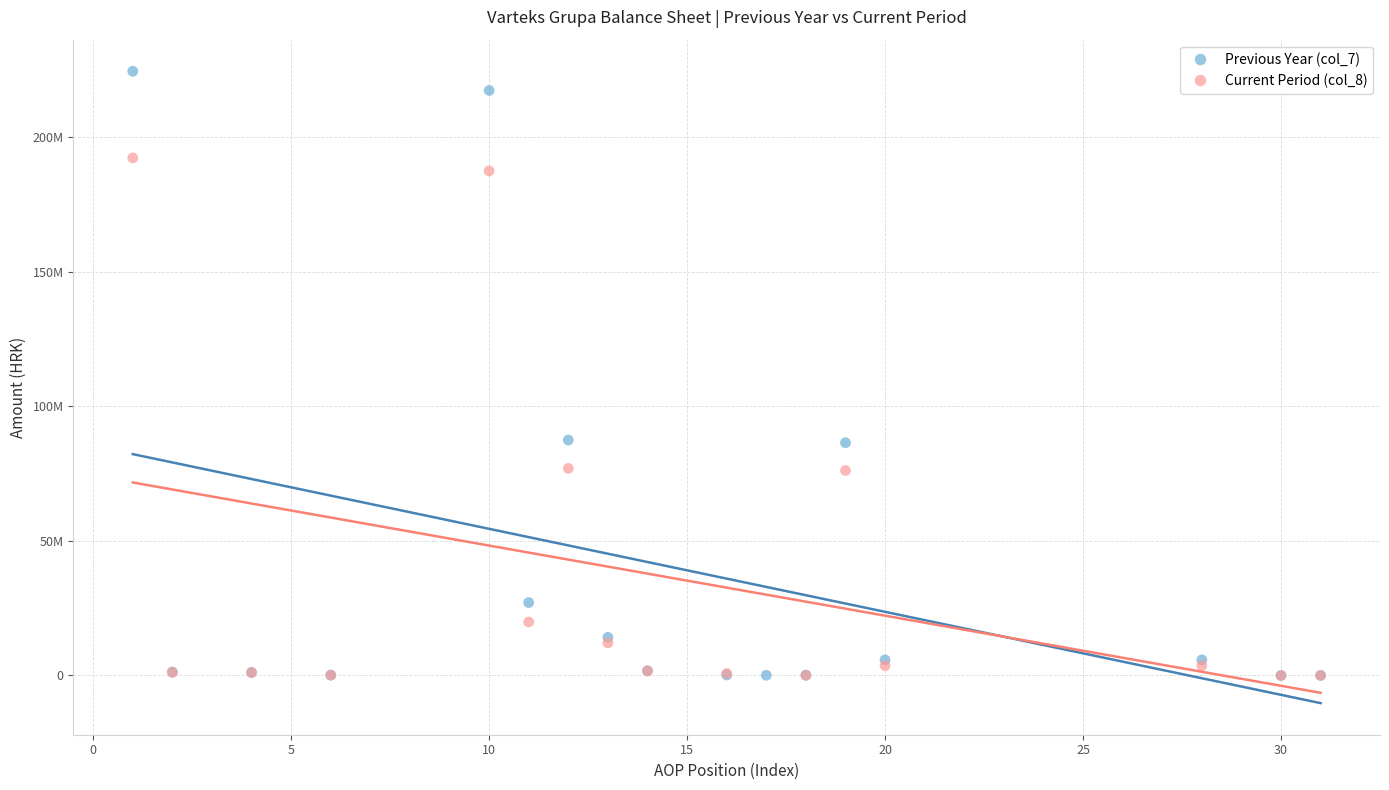

Which series reaches the maximum Y coordinate?

Previous Year (col_7)